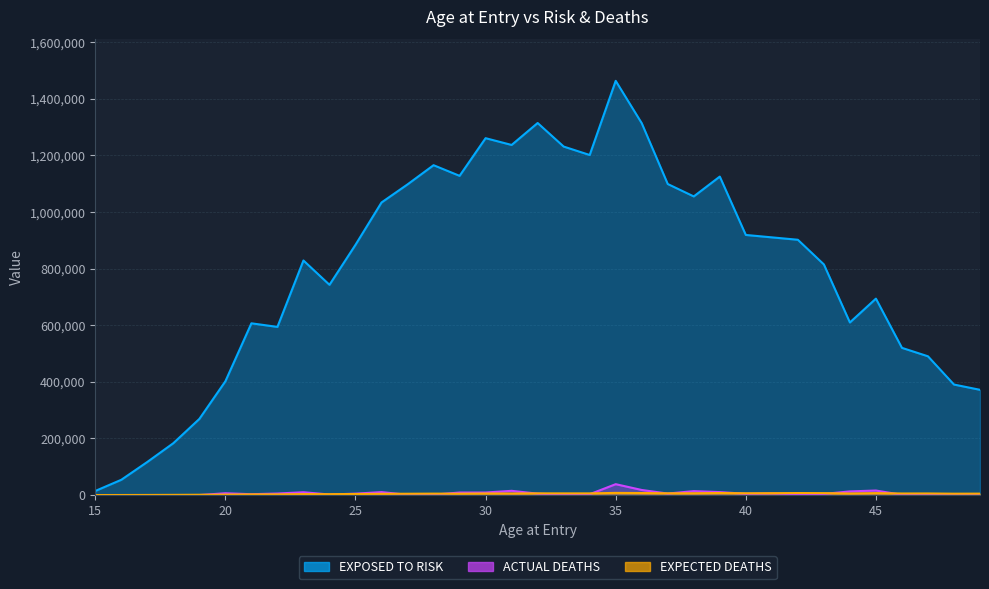

How many interior local peaks does the ACTUAL DEATHS series have?

9